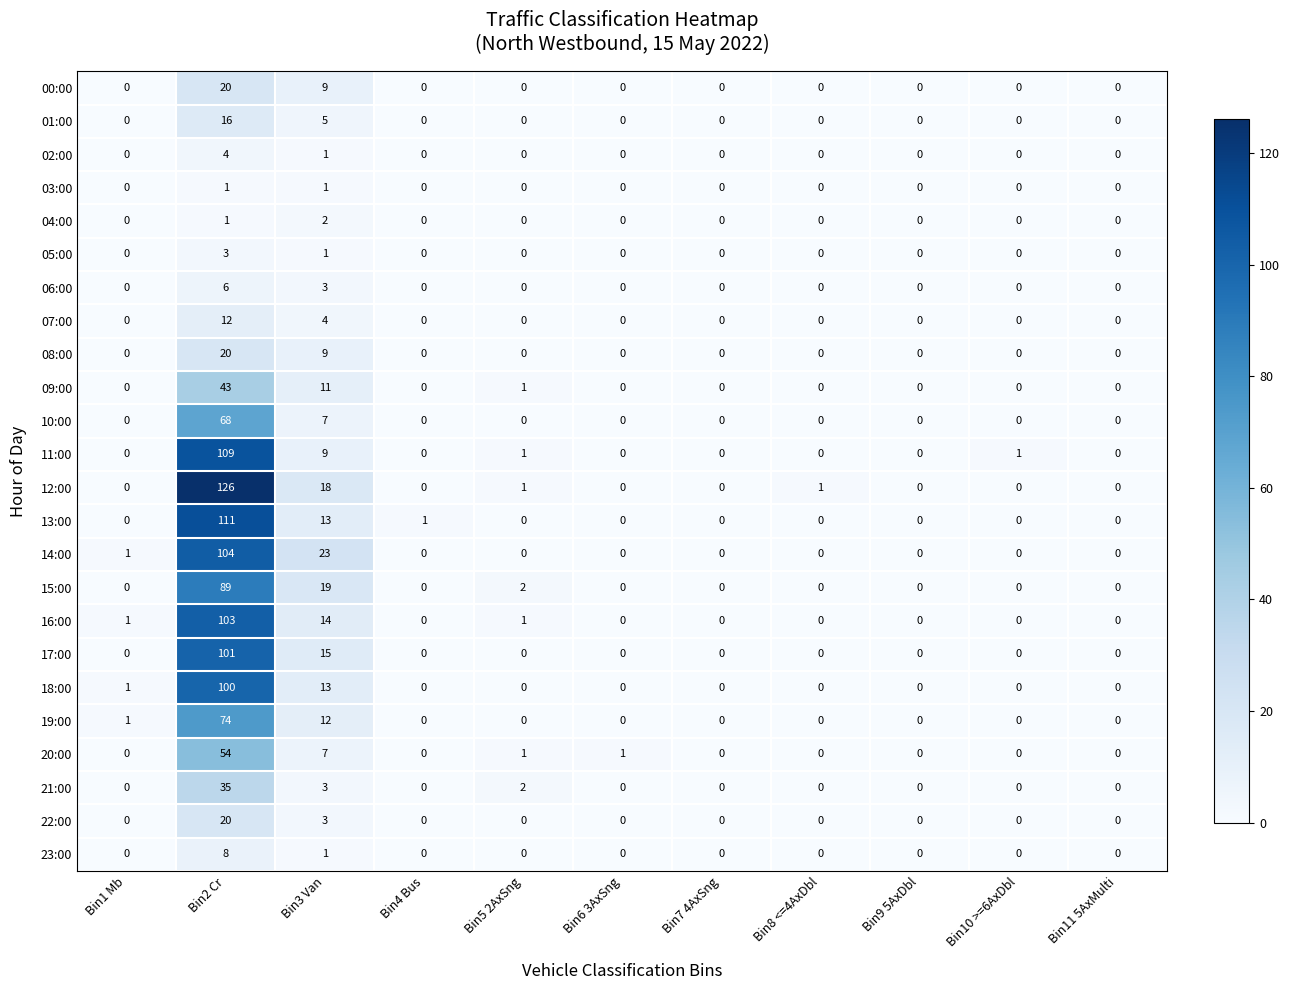

Which category has the highest value across all series?

Bin2 Cr